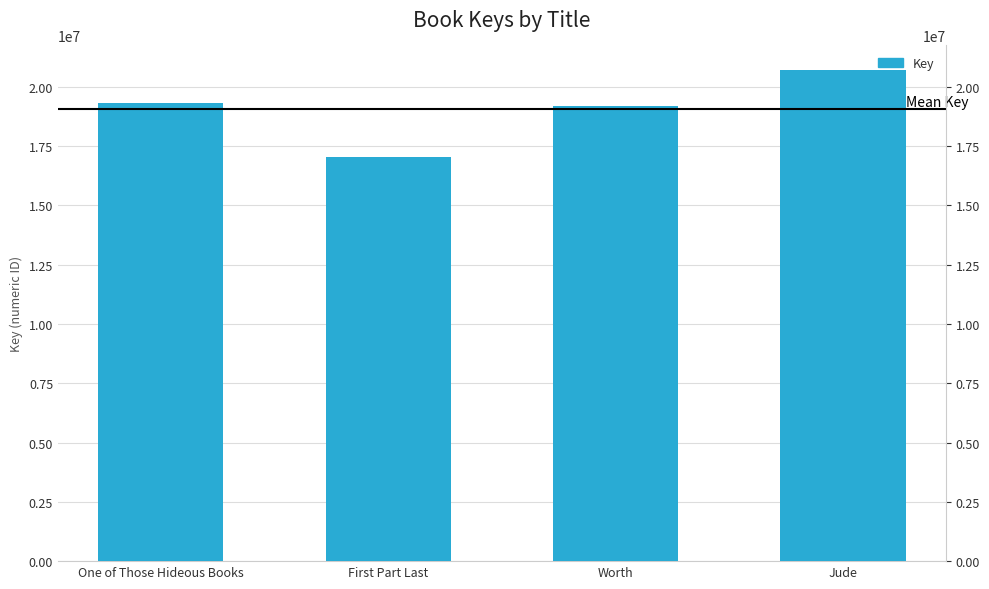

Between First Part Last and One of Those Hideous Books, which is larger?

One of Those Hideous Books